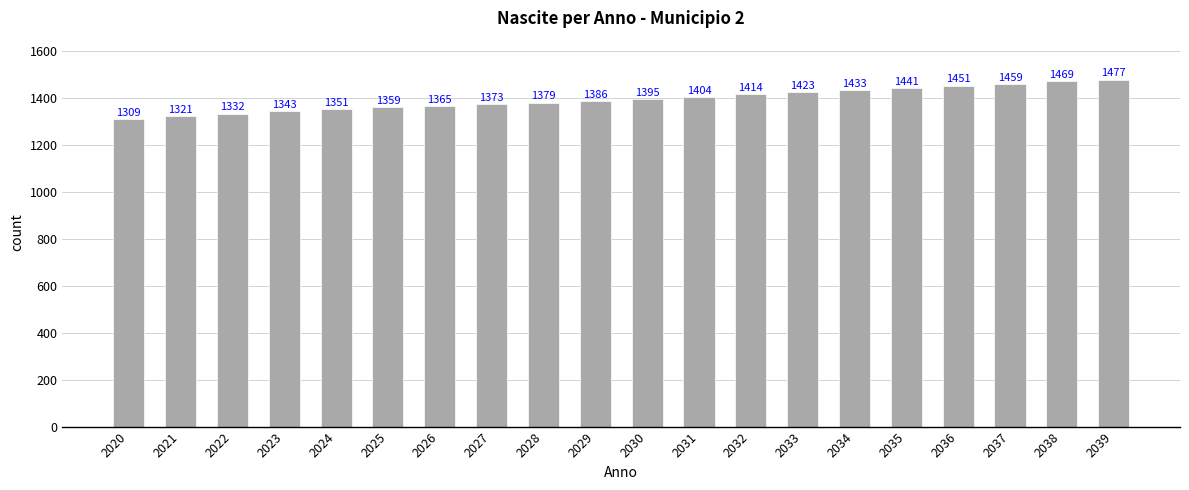

The chart shows a value of 1922 at 2038. True or false?

False